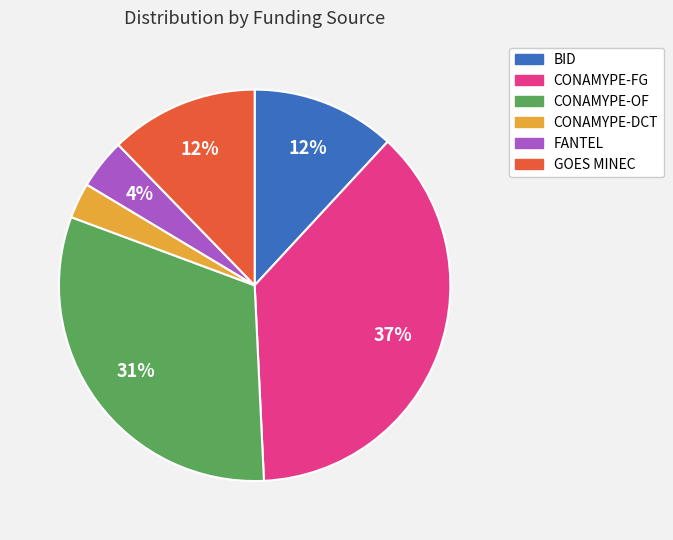

How many slices are in this pie chart?

6